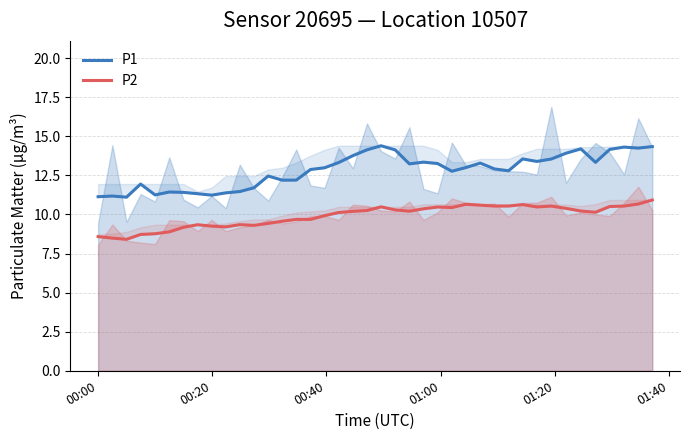

How many lines are shown in the chart?

2